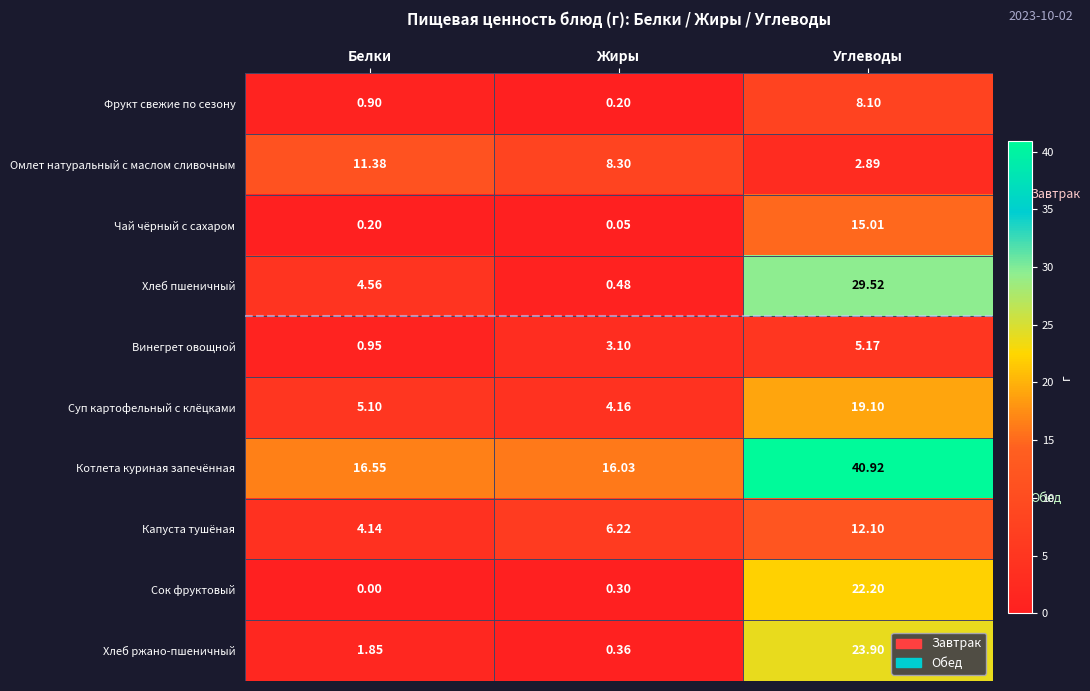

At which category is the sum across all series the highest?

Углеводы